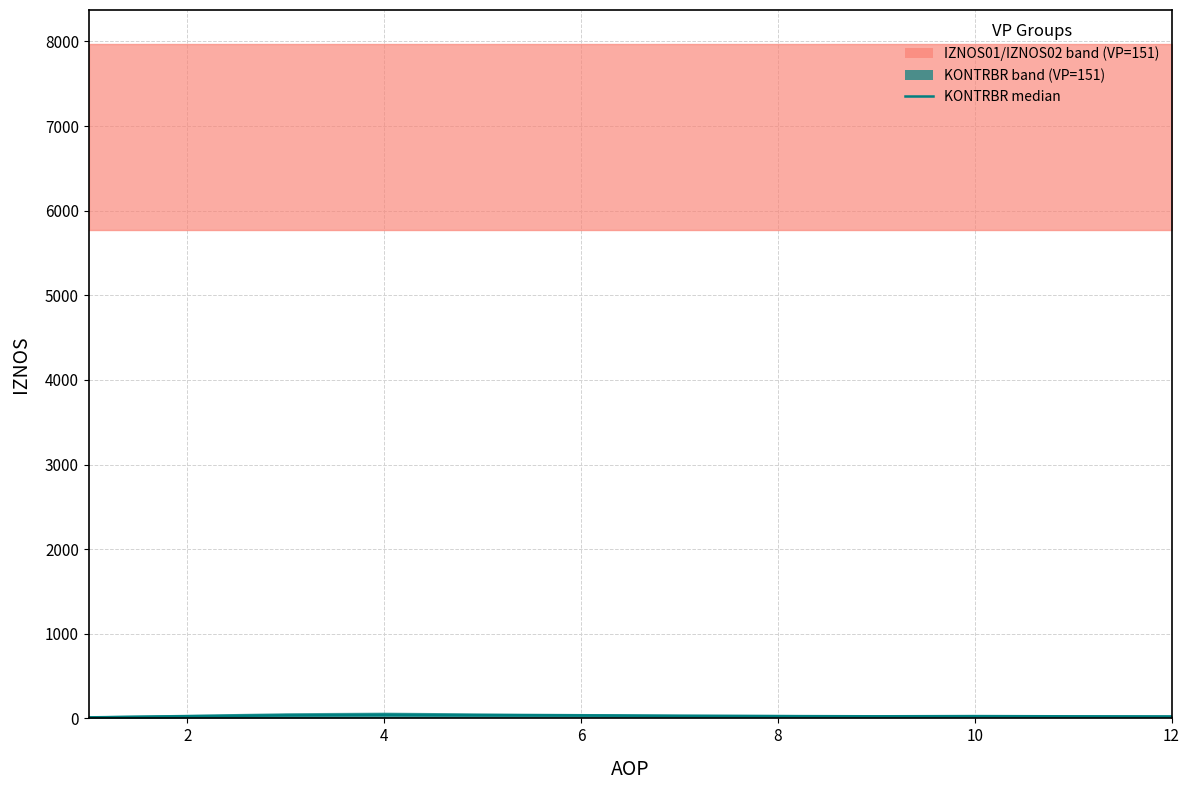

Which has a higher value, 0 or 9?

9